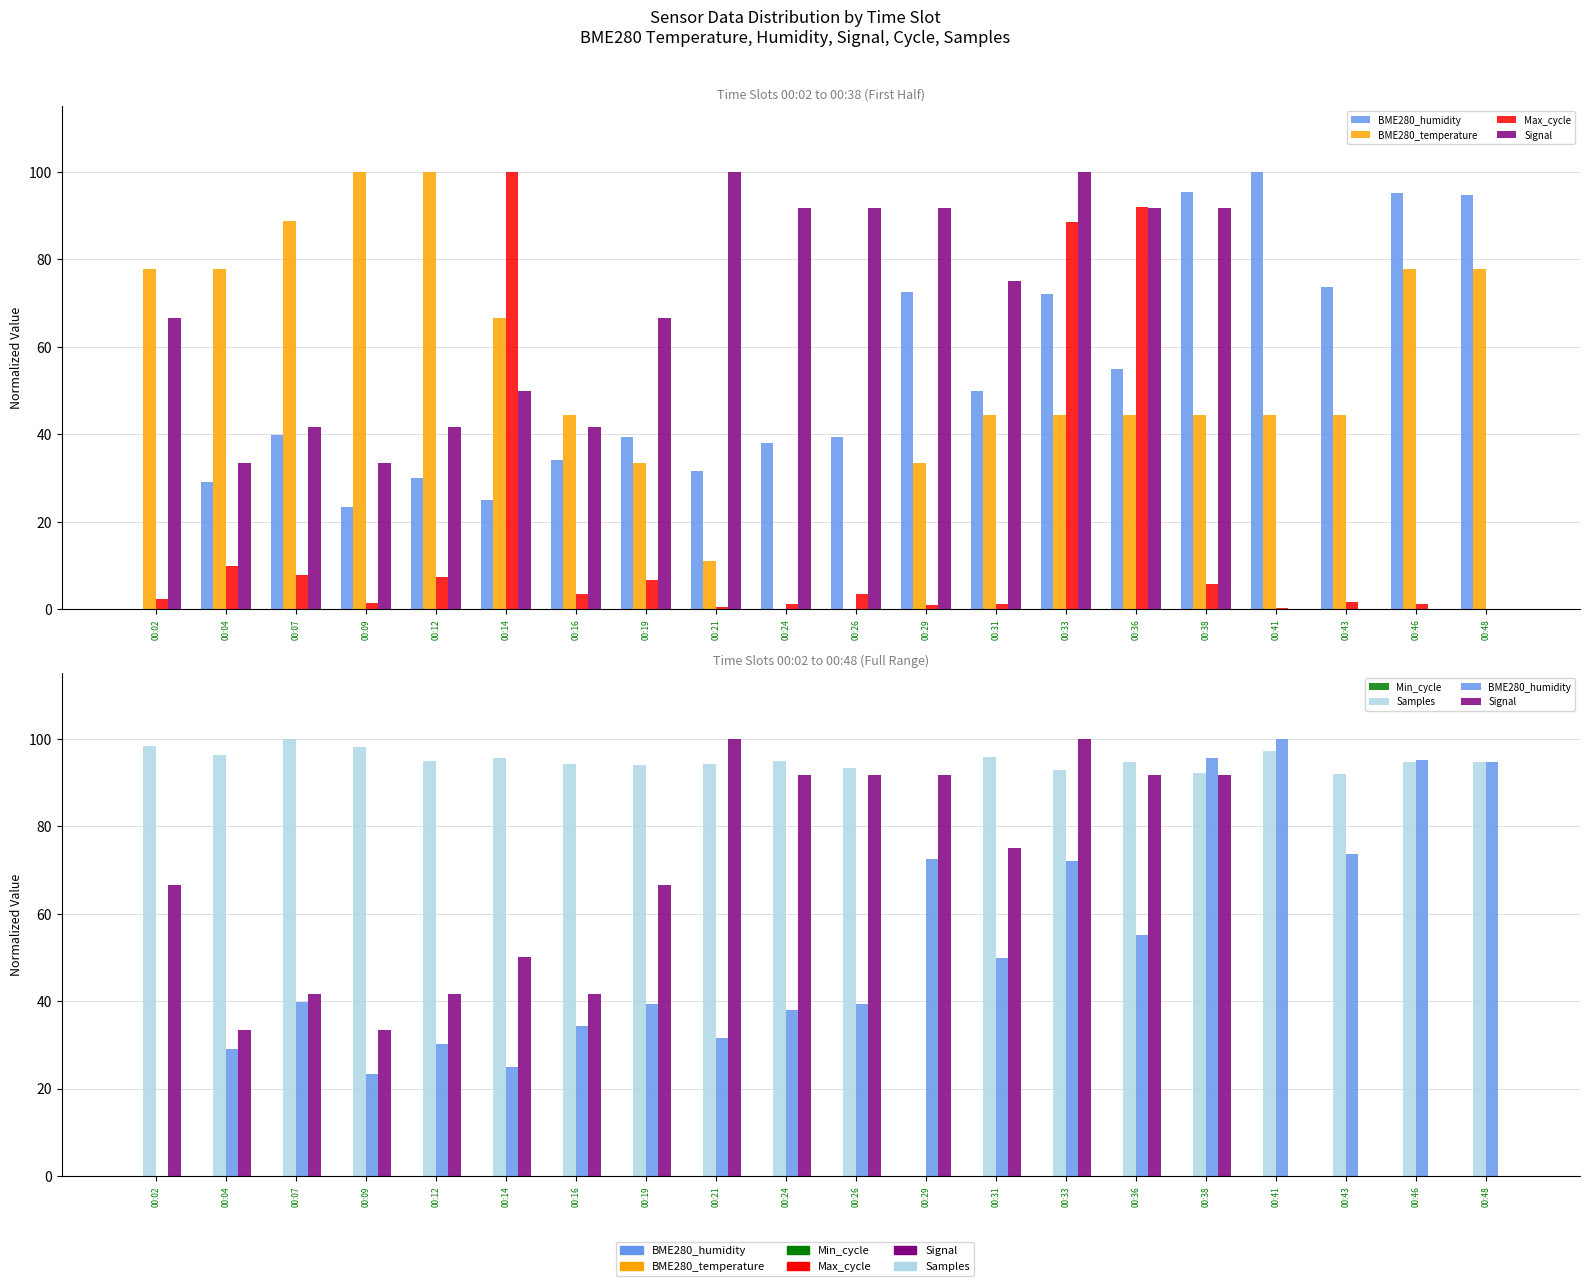

How many data points in BME280_humidity are above 39?

12